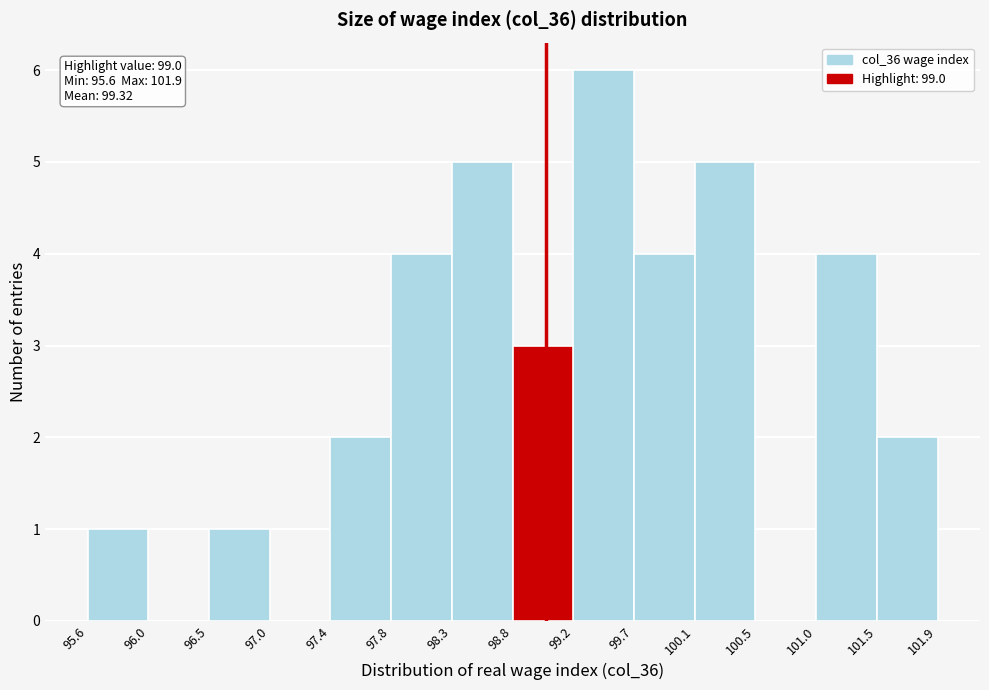

Which range on the x-axis has the tallest bar?

99.2 to 99.7